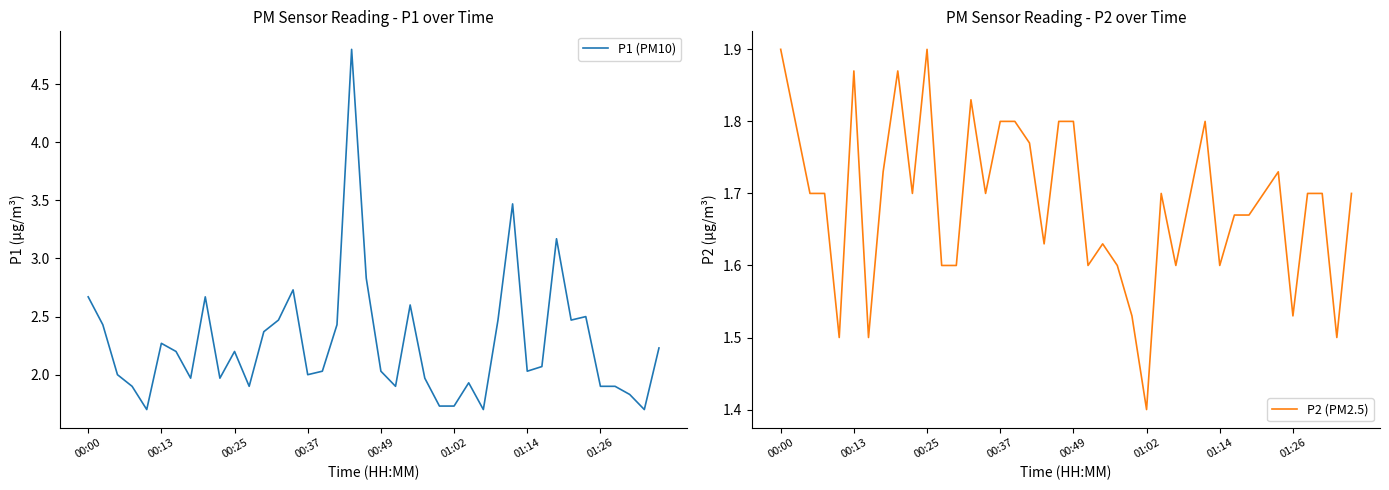

What are all the series names shown in the legend?

P1 (PM10), P2 (PM2.5)